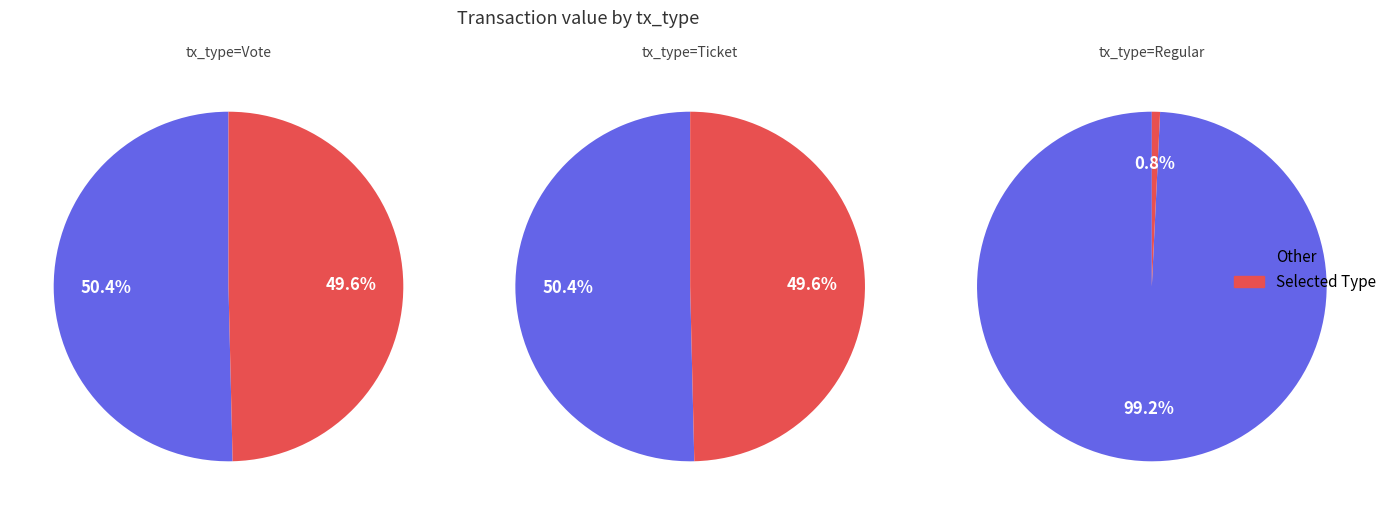

True or false: 0 accounts for 60% of the total.

False